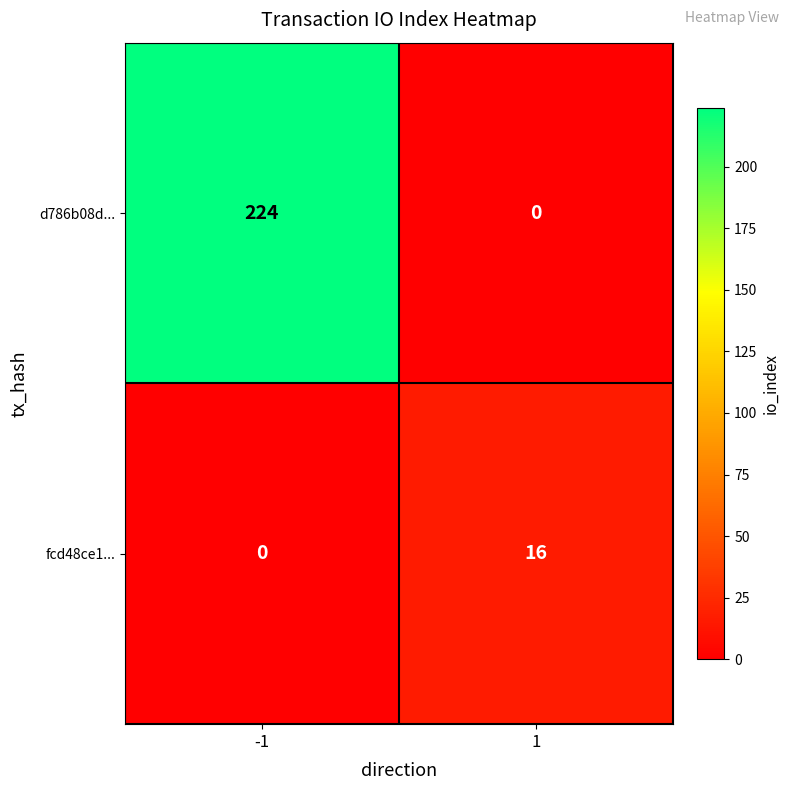

At which category is the sum across all series the highest?

-1